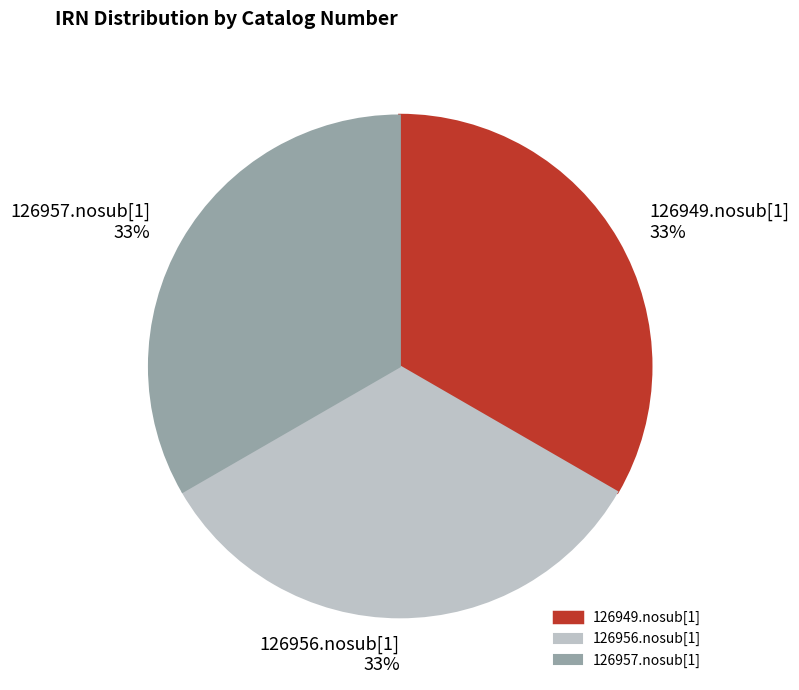

Does 126957.nosub[1] represent more than half of the total?

No